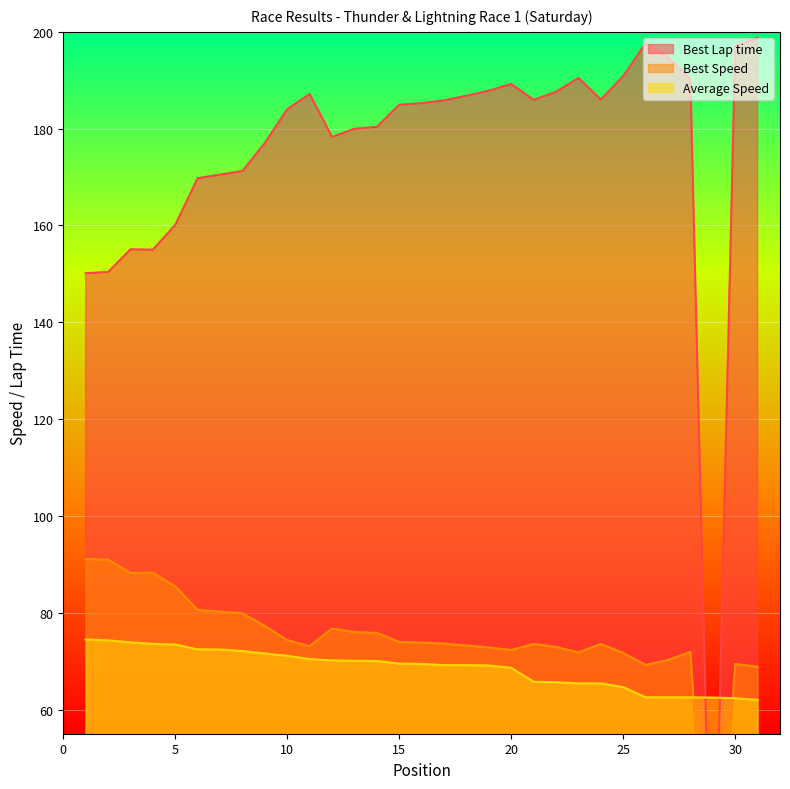

What is the sum of all Best Lap time values?

5408.6